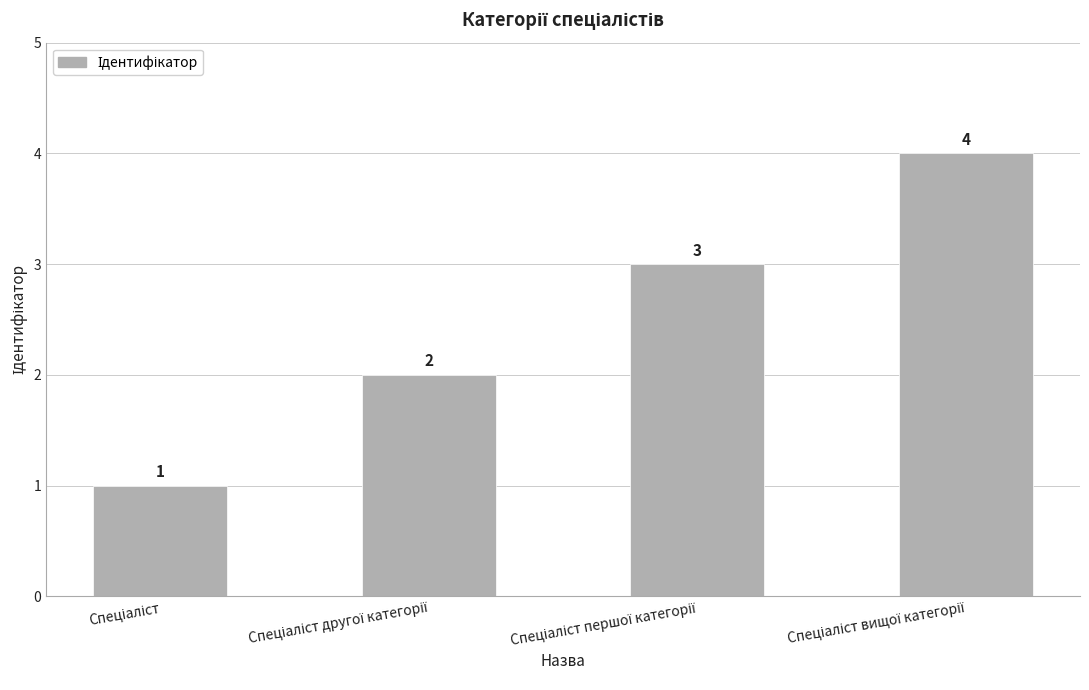

What is the value of the 2nd bar from the left?

2